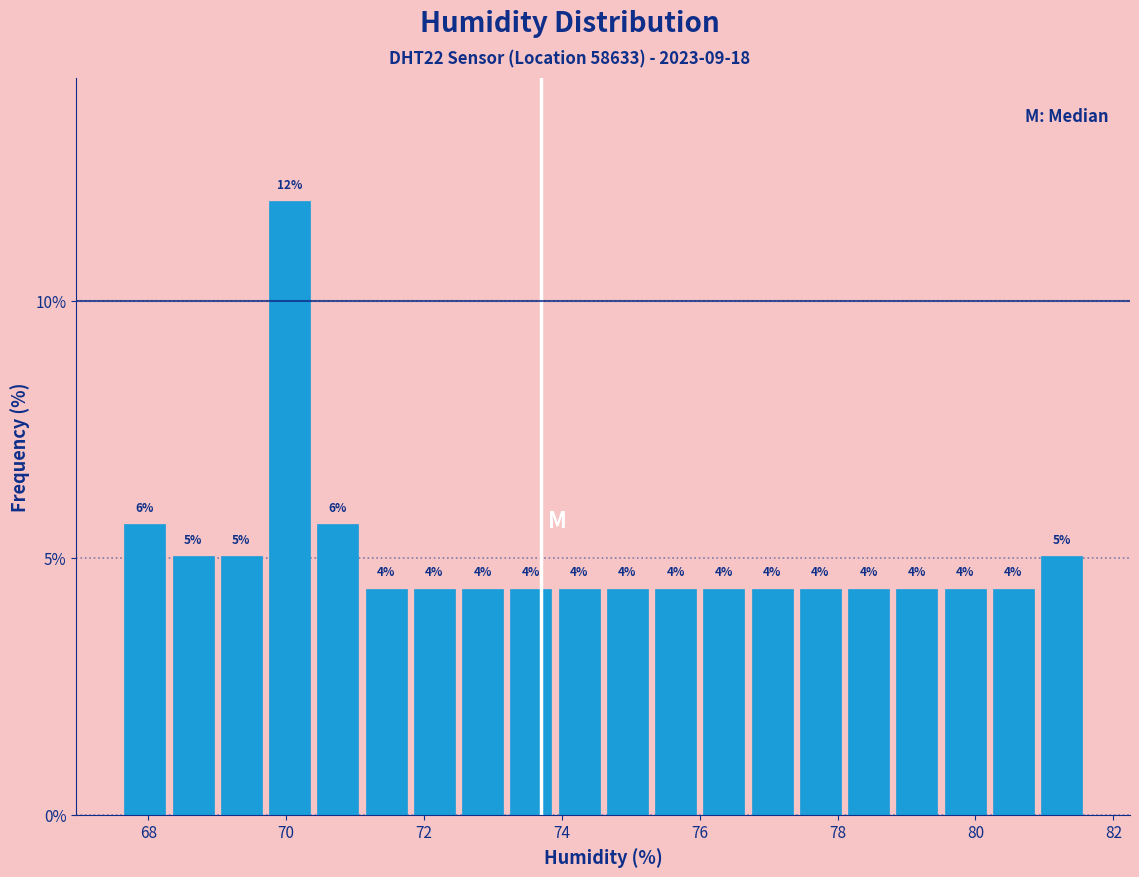

Around what value on the x-axis is the tallest bar? Give the approximate position of its centre, as read against the axis.

70.0